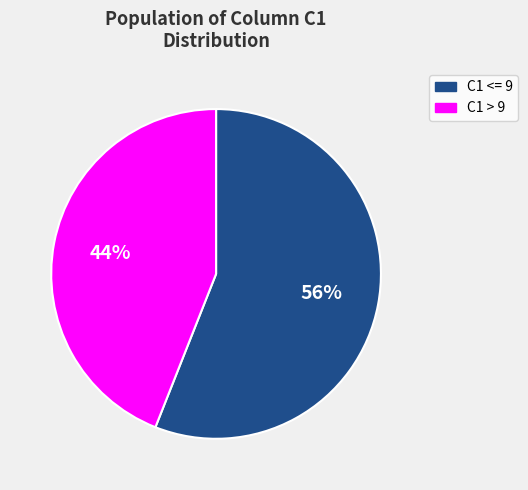

Which slice is the largest?

C1 <= 9